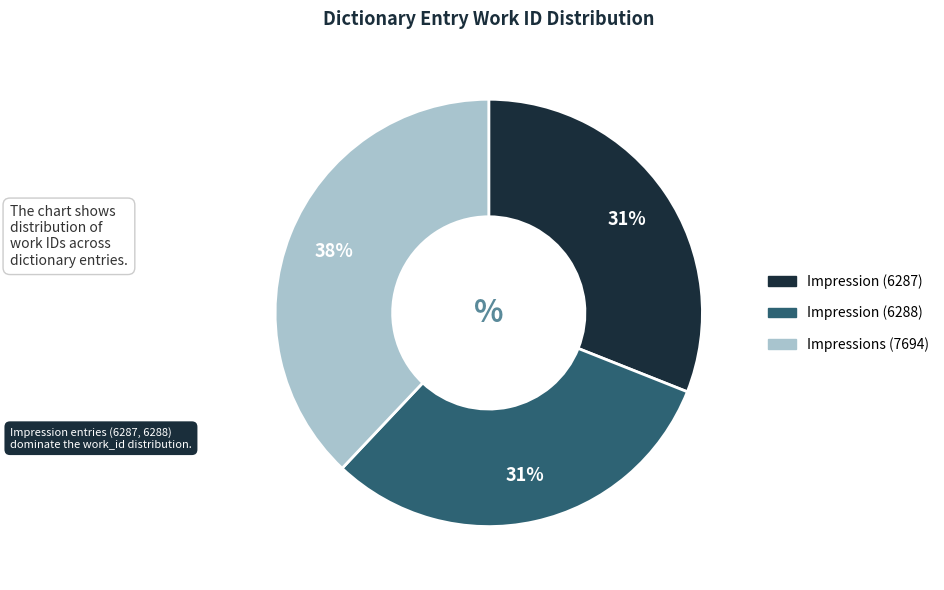

Does any single category account for the majority?

No